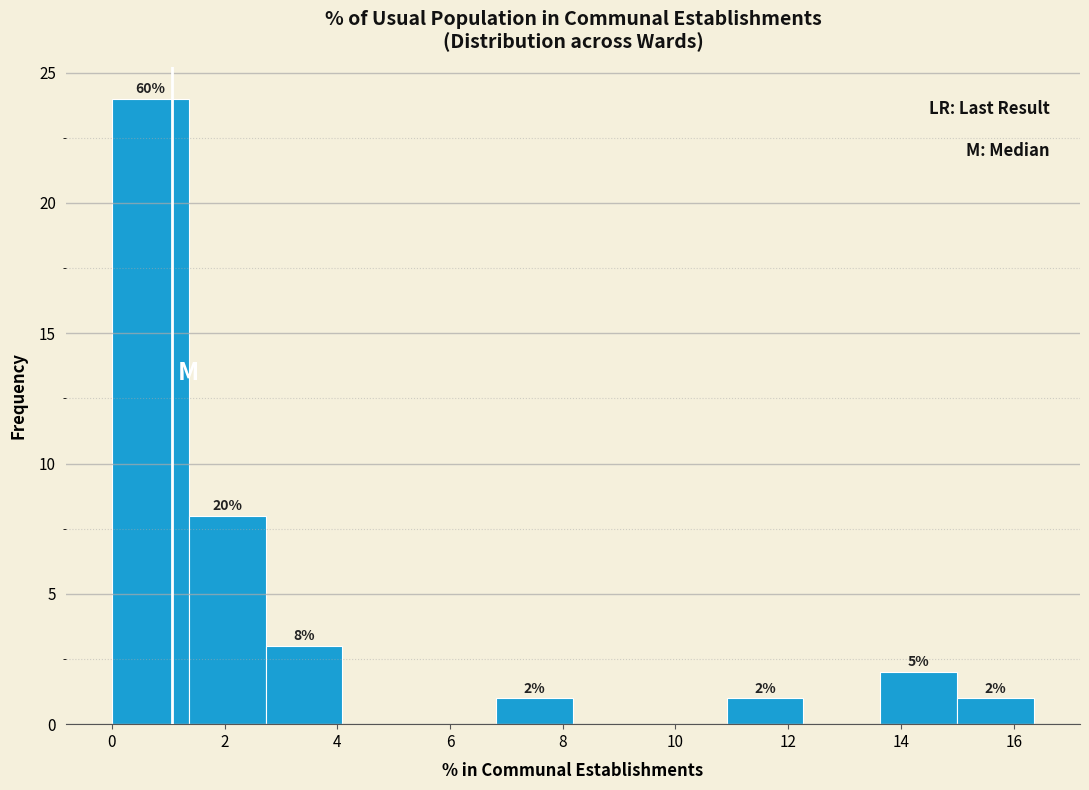

Over which range of the x-axis is the bar tallest?

0.0 to 1.4